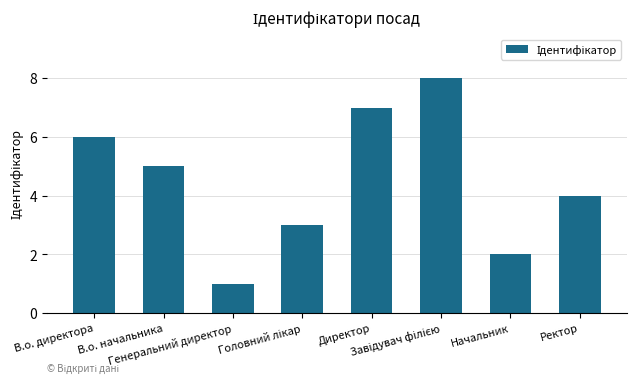

Reading left to right, extract all data points from this chart.

6	5	1	3	7	8	2	4